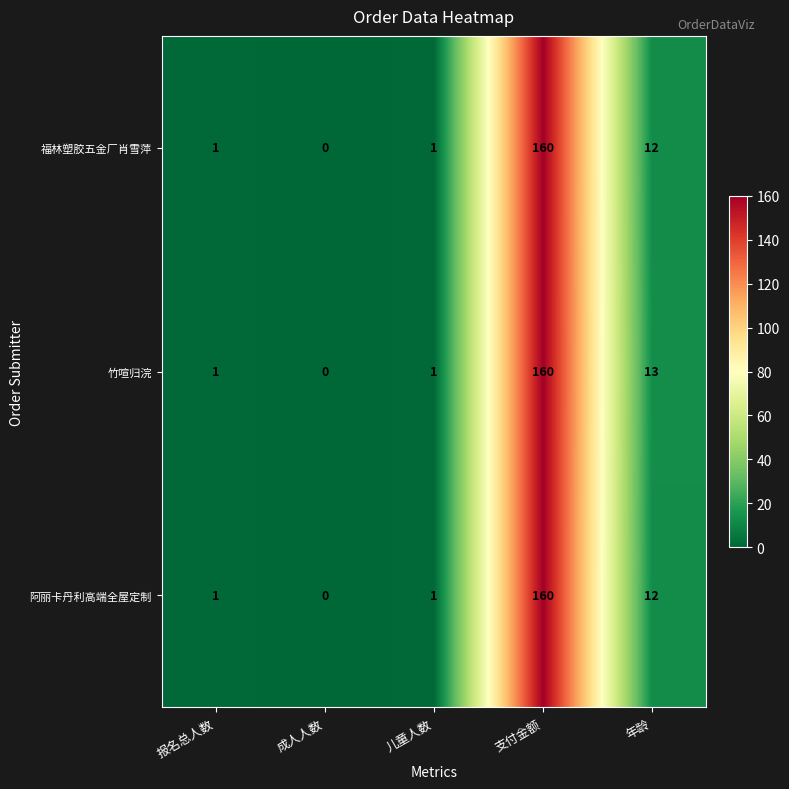

At which category is the sum across all series the highest?

支付金额